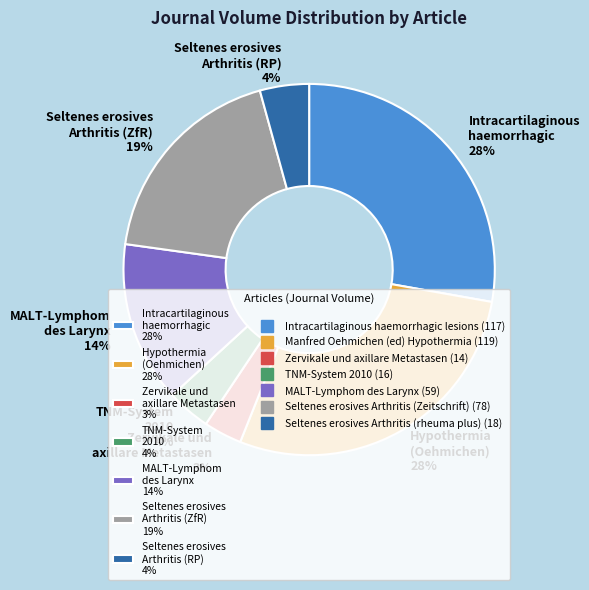

How many slices are in this pie chart?

7